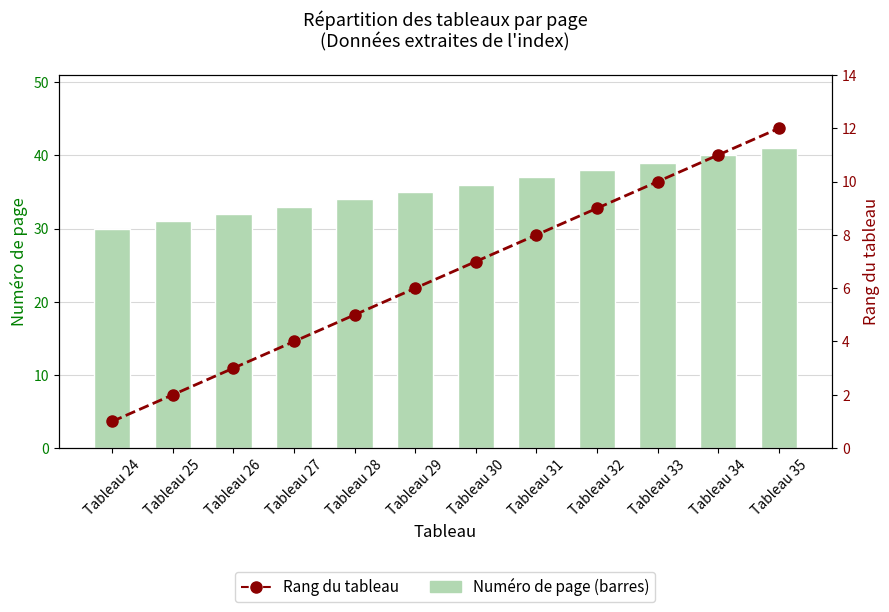

What is the value of the Rang du tableau bar at the 1st from the left?

1